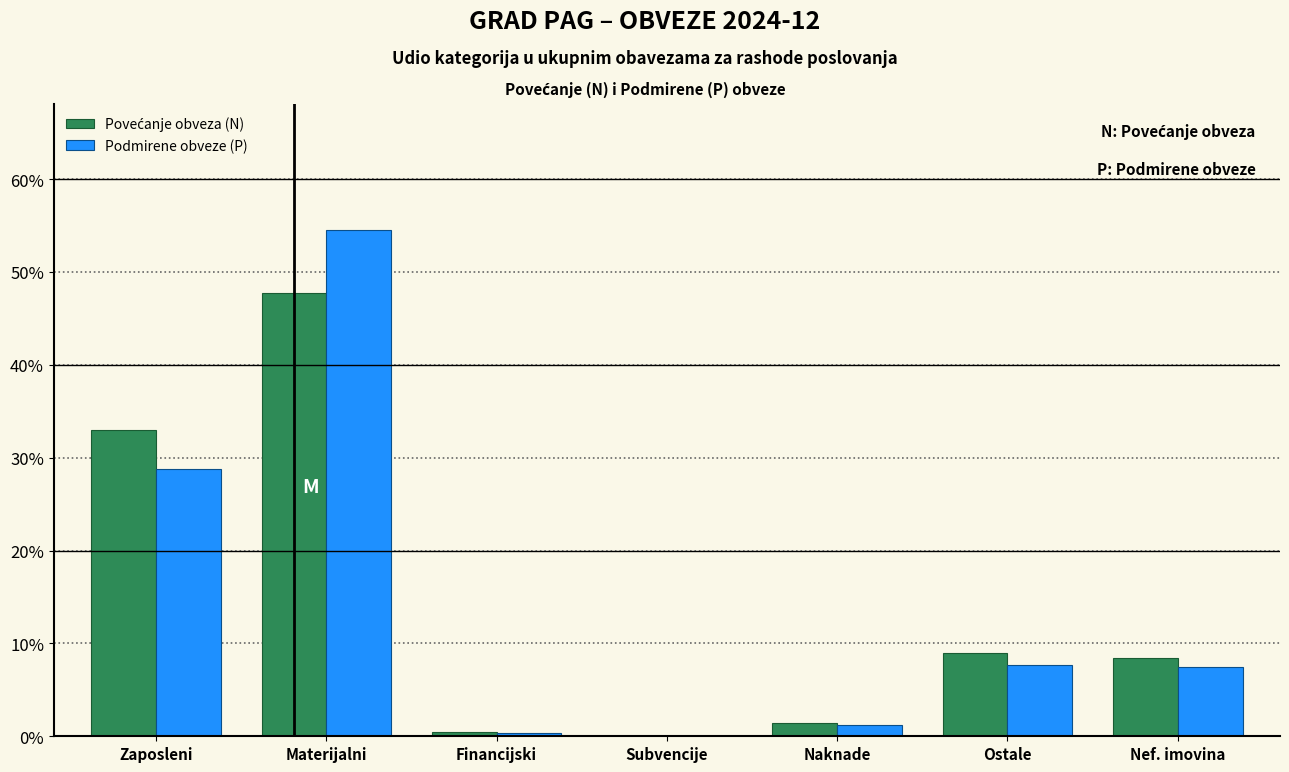

Read the Podmirene obveze (P) value at Ostale.

7.6